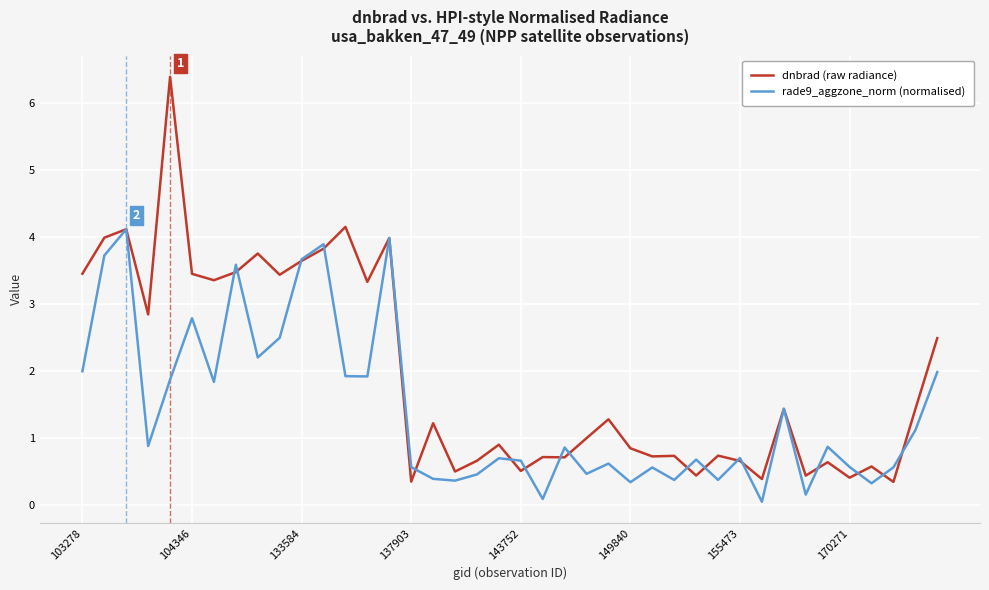

Rank the series by their maximum value, from lowest to highest.

rade9_aggzone_norm (normalised), dnbrad (raw radiance)